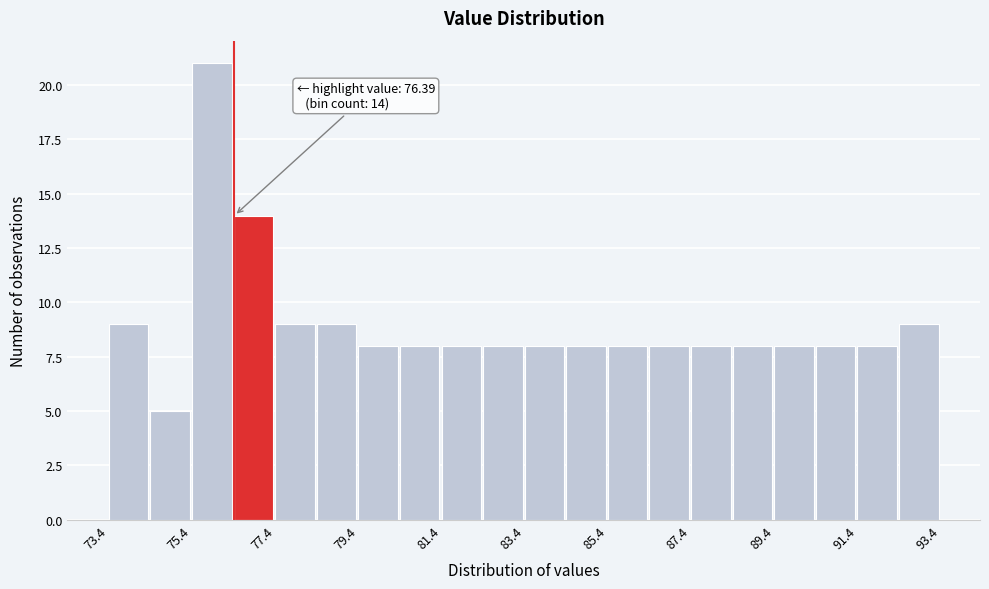

Around what value on the x-axis is the tallest bar? Give the approximate position of its centre, as read against the axis.

76.0